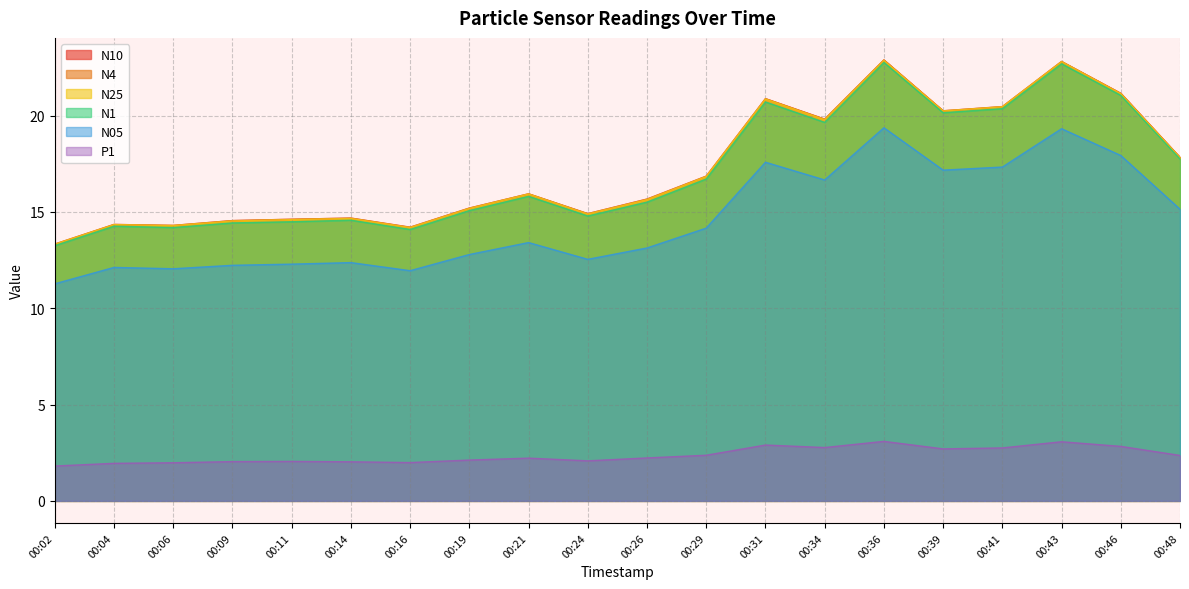

Reading left to right, what are all the values shown in this chart?

N10: 13.3	14.3	14.3	14.6	14.6	14.7	14.2	15.2	15.9	14.9	15.7	16.9	20.9	19.8	22.9	20.2	20.5	22.8	21.2	17.8
N4: 13.3	14.3	14.3	14.6	14.6	14.7	14.2	15.2	15.9	14.9	15.7	16.9	20.9	19.8	22.9	20.2	20.5	22.8	21.1	17.8
N25: 13.3	14.3	14.3	14.5	14.6	14.7	14.2	15.2	15.9	14.9	15.6	16.8	20.9	19.8	22.9	20.2	20.5	22.8	21.1	17.8
N1: 13.2	14.3	14.2	14.4	14.5	14.6	14.1	15.1	15.8	14.8	15.5	16.7	20.7	19.6	22.8	20.1	20.4	22.7	21.1	17.8
N05: 11.3	12.1	12.1	12.2	12.3	12.4	11.9	12.8	13.4	12.5	13.1	14.2	17.6	16.7	19.4	17.2	17.3	19.3	17.9	15.1
P1: 1.8	1.9	2.0	2.0	2.0	2.0	2.0	2.1	2.2	2.1	2.2	2.4	2.9	2.8	3.1	2.7	2.8	3.1	2.8	2.4